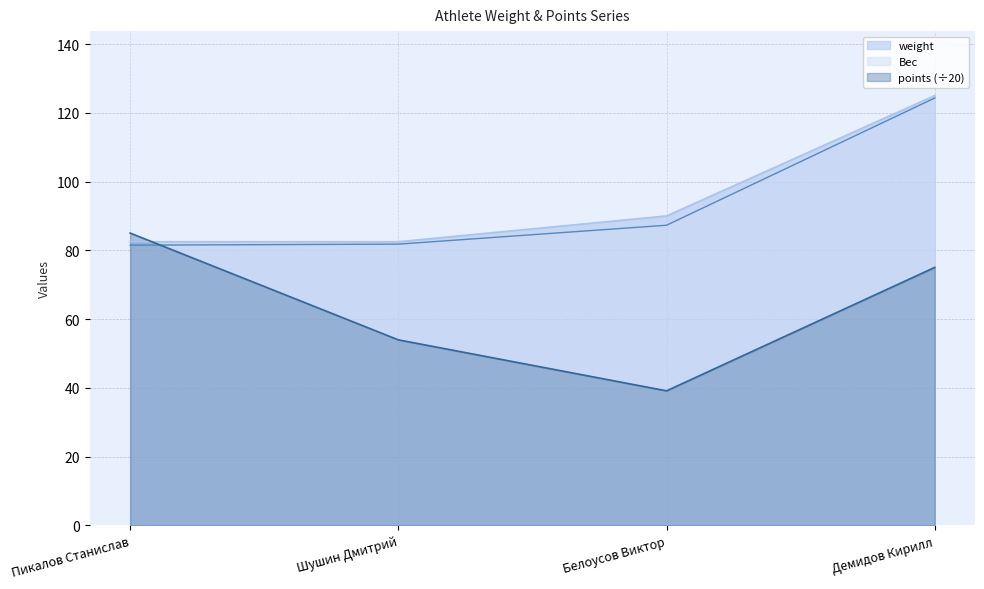

What is the average value of the Вес series?

93.7